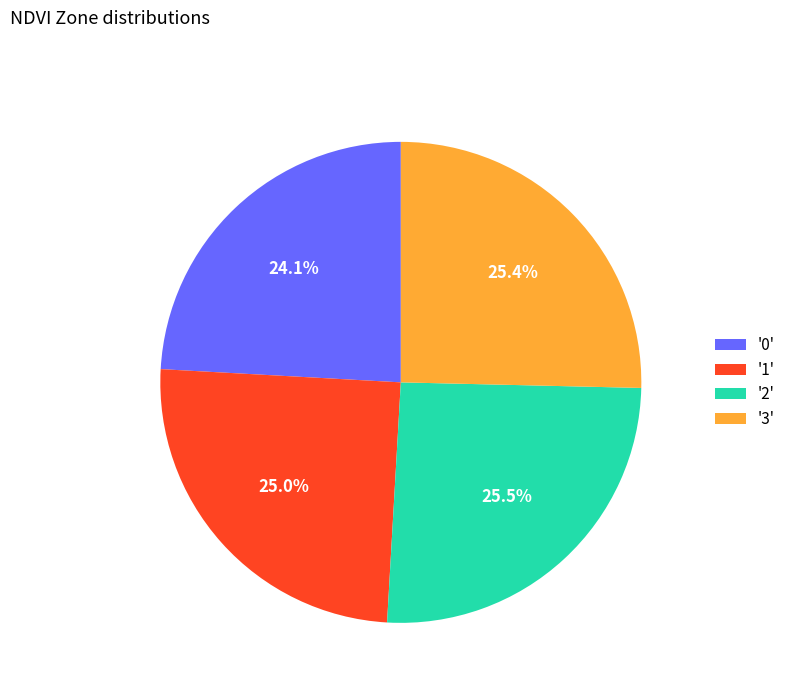

Does '3' account for over 50% of the chart?

No